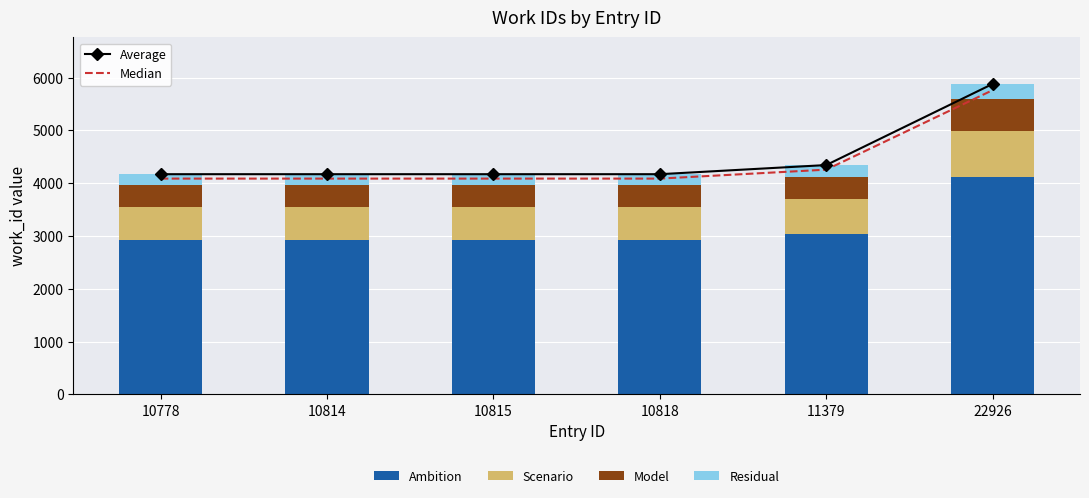

What is the sum of the Residual values at 11379 and 10815?

425.8